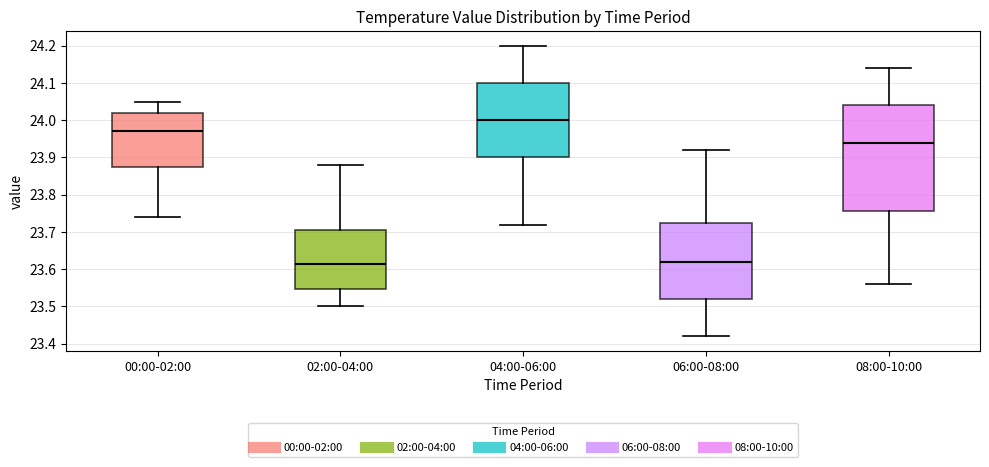

Comparing the boxes themselves (not the whiskers), which one is the tallest?

08:00-10:00